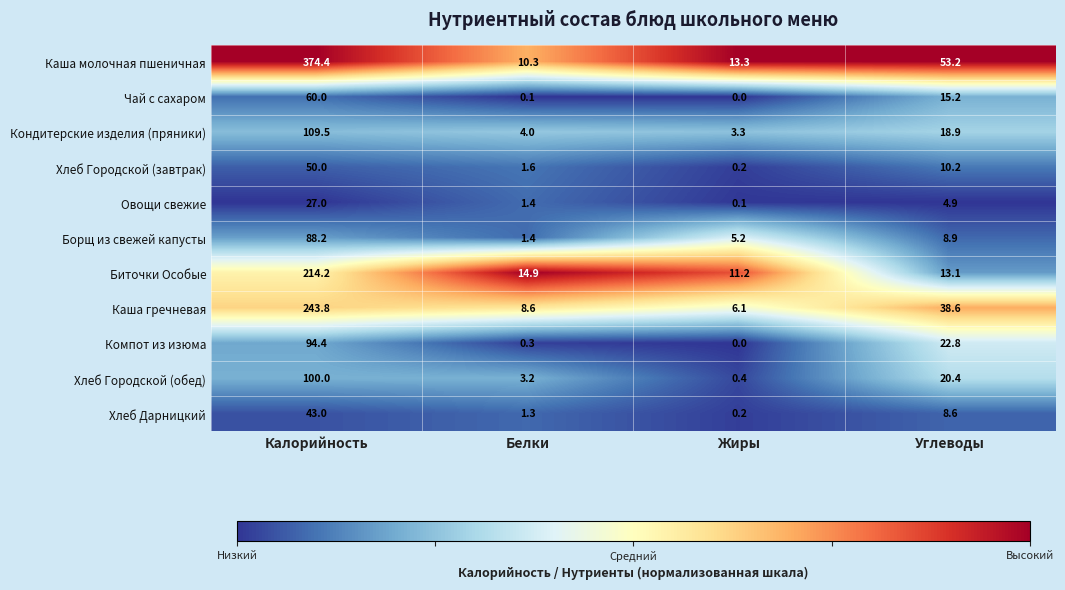

How many distinct data groups are displayed?

11